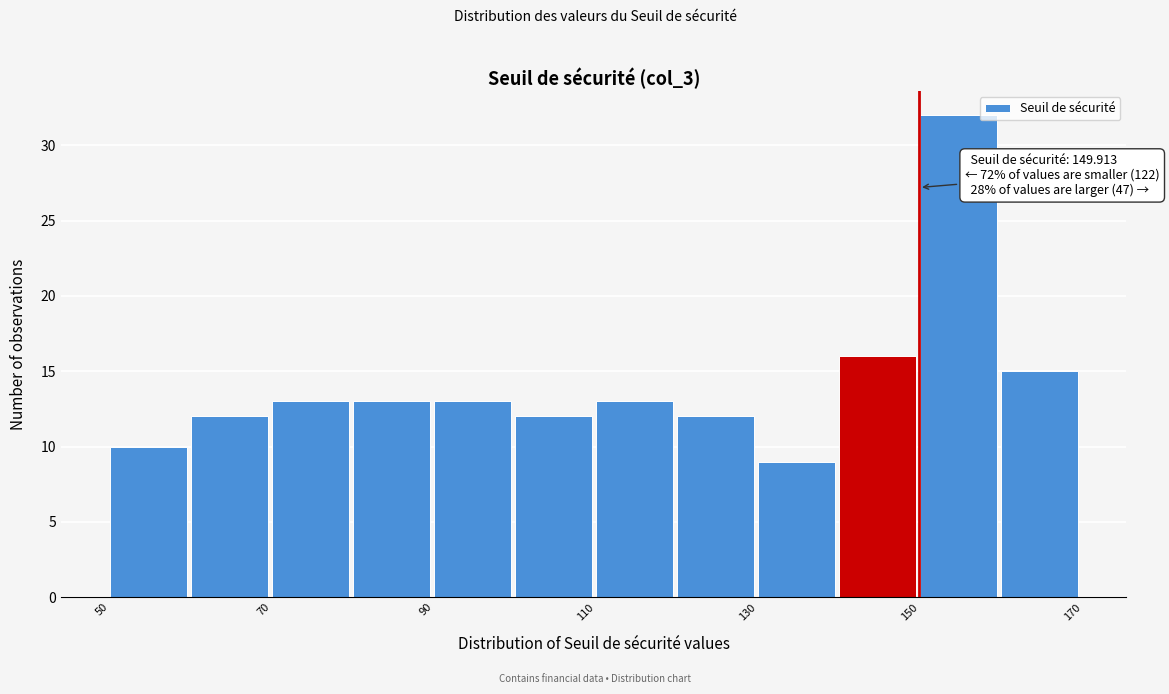

Which range on the x-axis has the tallest bar?

150 to 160